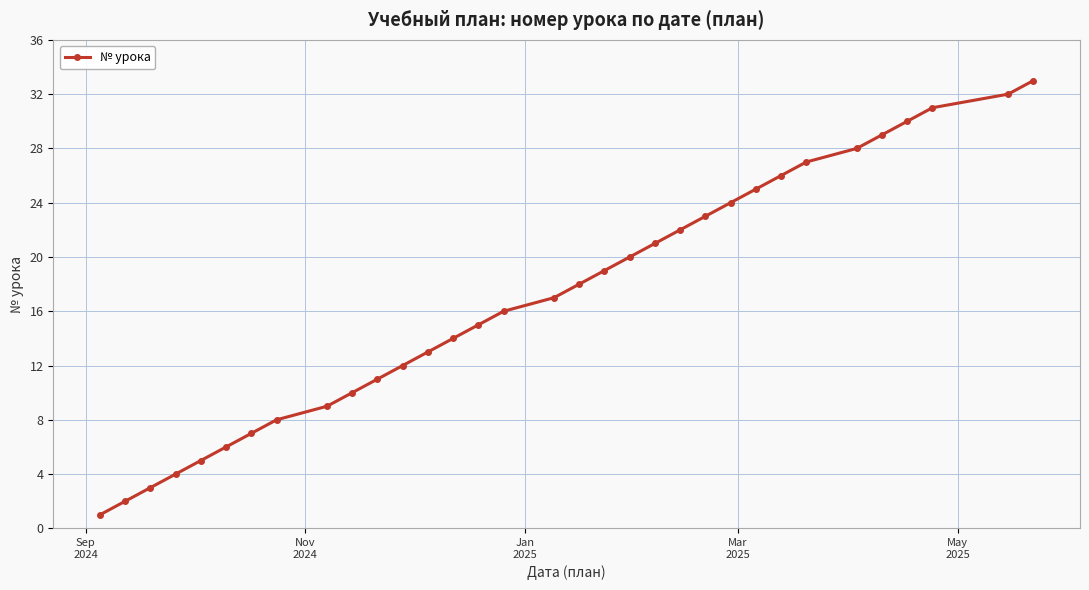

Reading right to left, extract all data points from this chart.

33	32	31	30	29	28	27	26	25	24	23	22	21	20	19	18	17	16	15	14	13	12	11	10	9	8	7	6	5	4	3	2	1